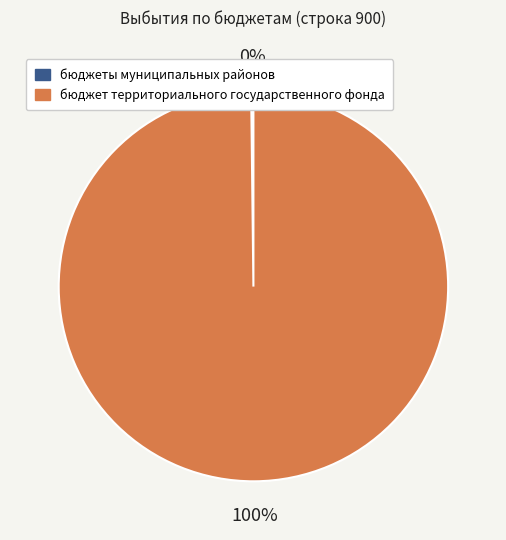

Is there any slice that represents more than half of the pie?

Yes